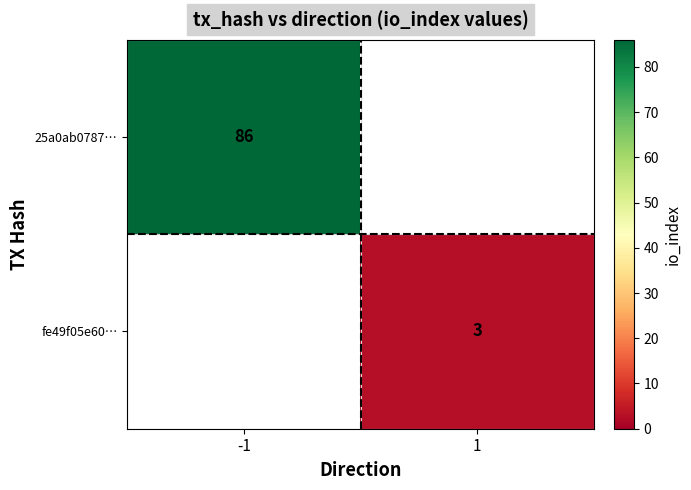

True or false: fe49f05e60… has a value of 4 at 1.

False